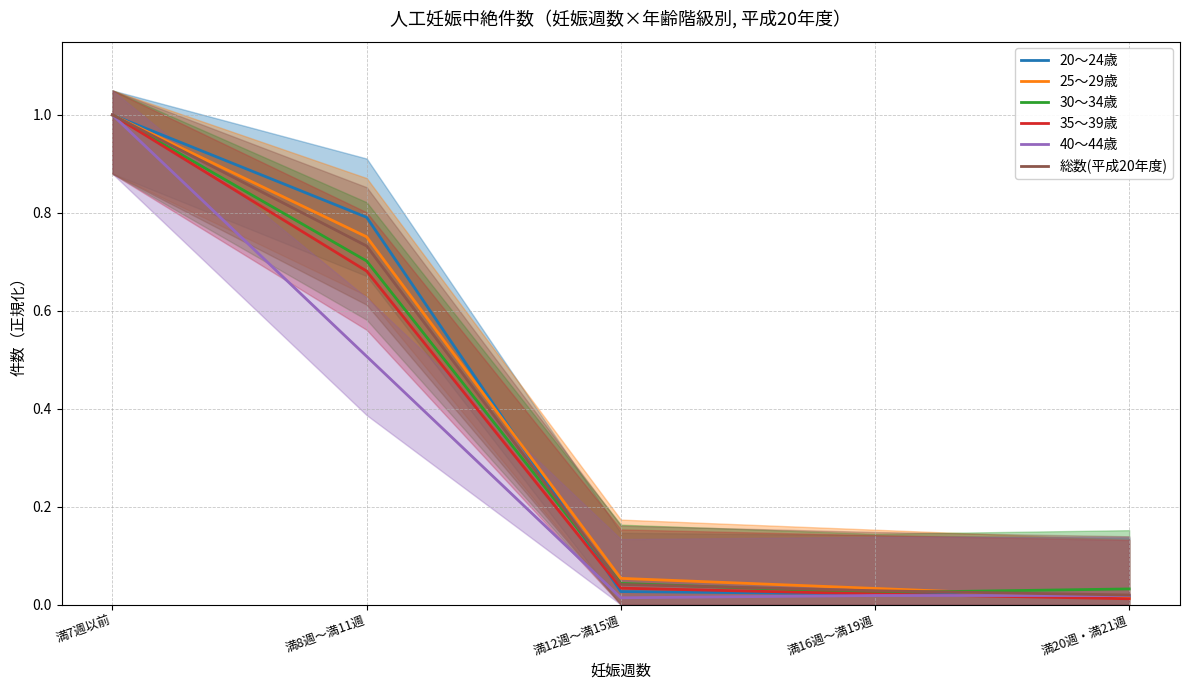

What is the highest value of the 40～44歳 series?

1.0